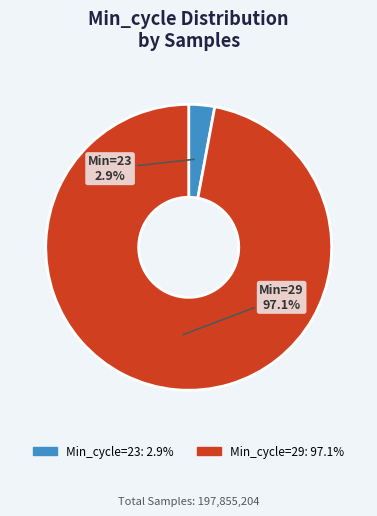

Does any single category account for the majority?

Yes